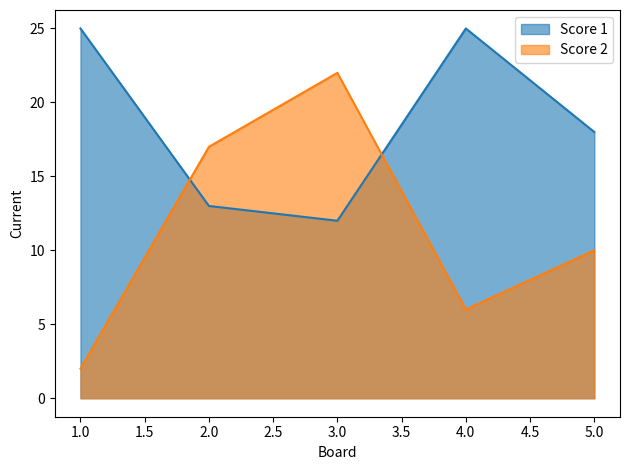

At how many categories does at least one series exceed 15?

5